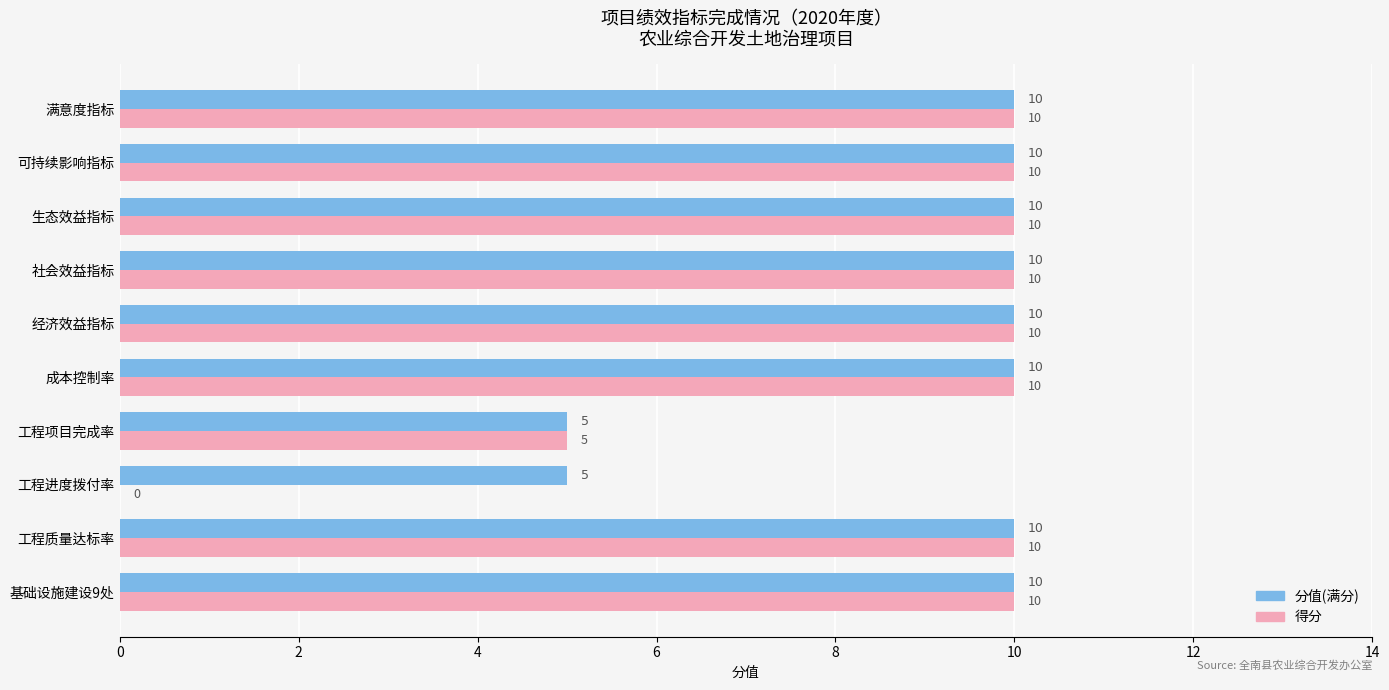

What is the total value across all series at 工程进度拨付率?

5